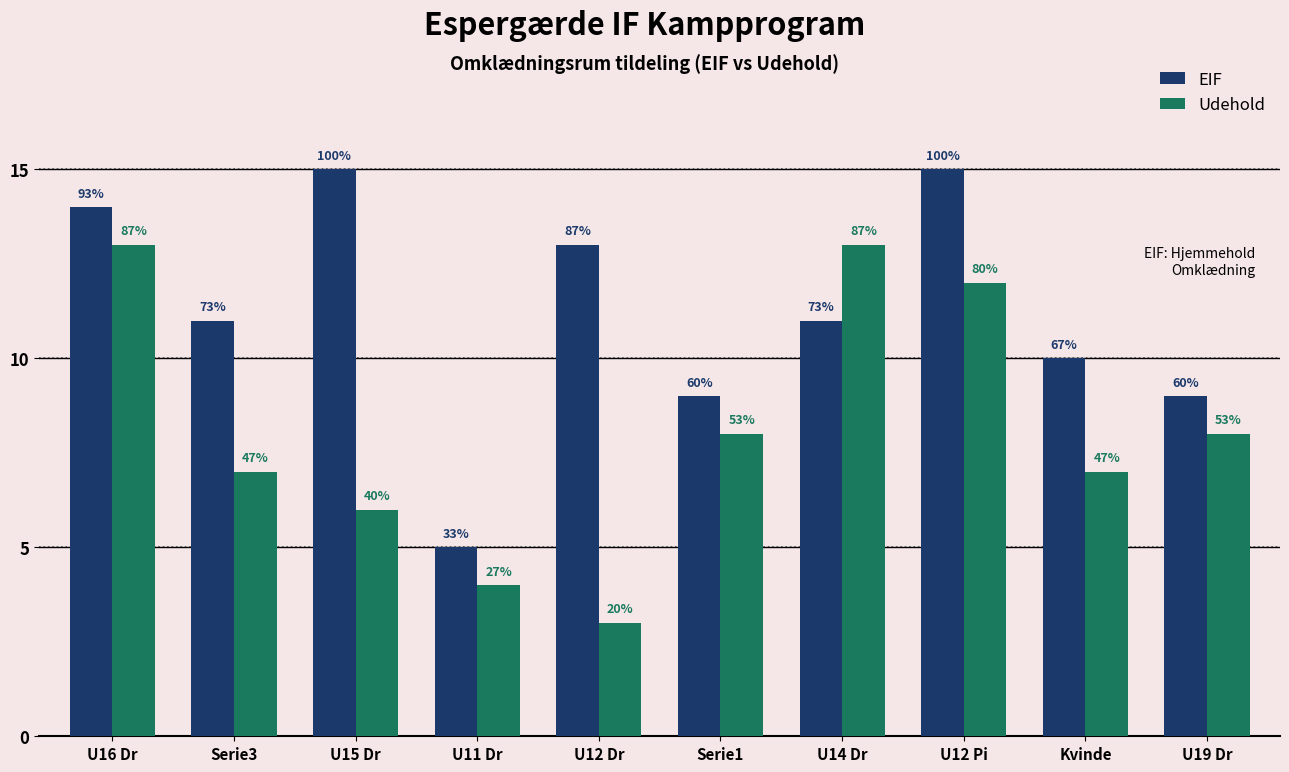

How many EIF values are between 9 and 14?

7